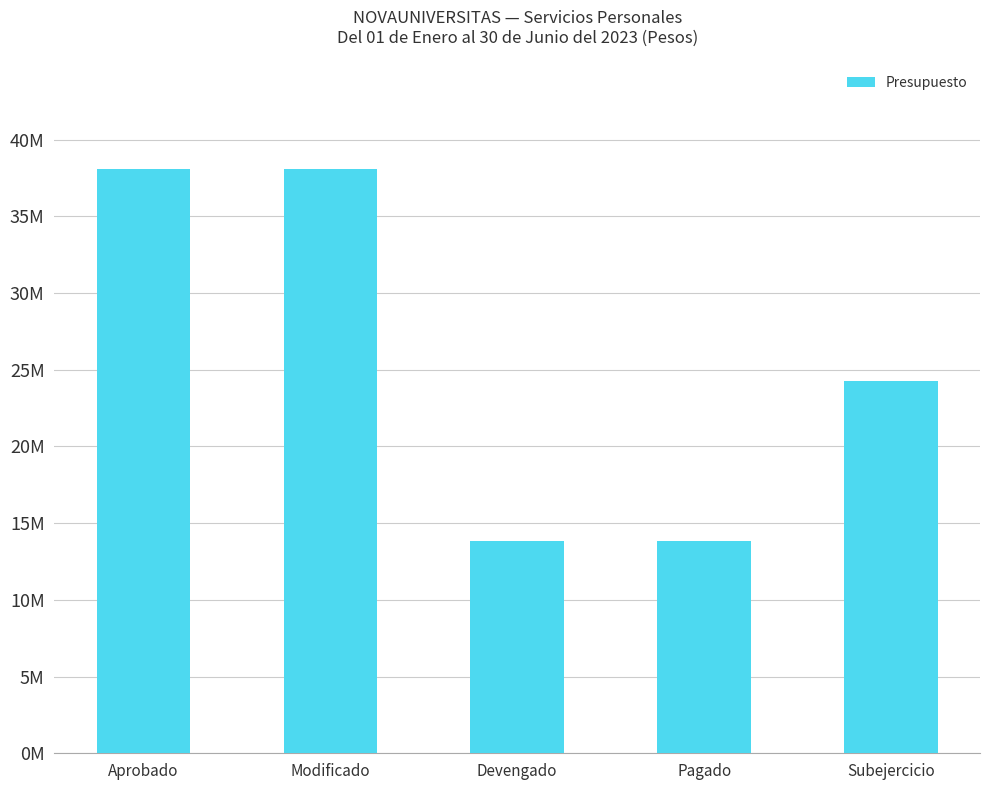

What is the sum of all values?

128148215.3